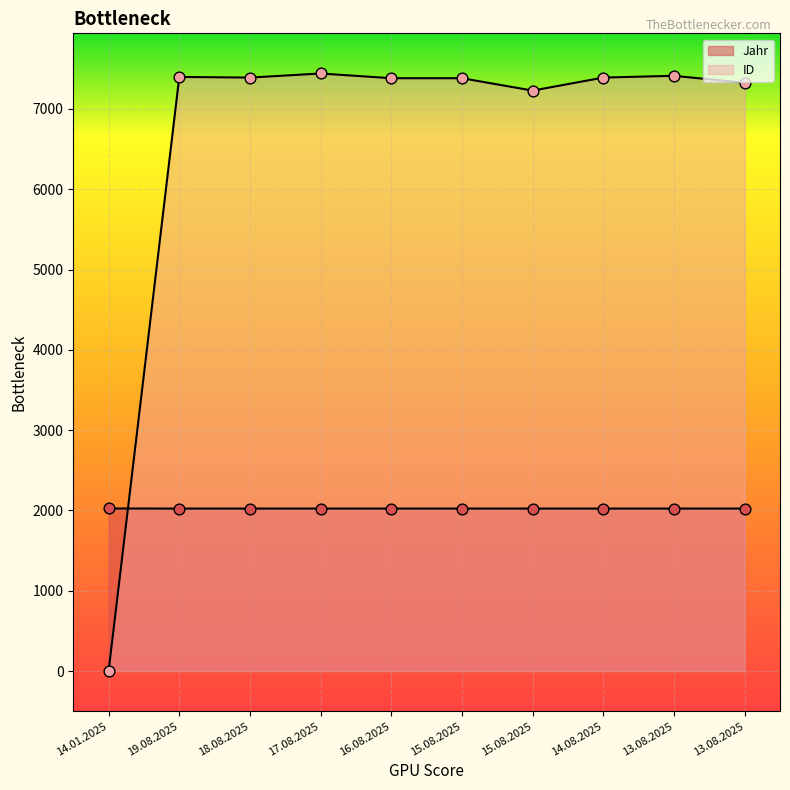

Is the value of Jahr at 15.08.2025 greater than the value of ID at 14.08.2025?

No